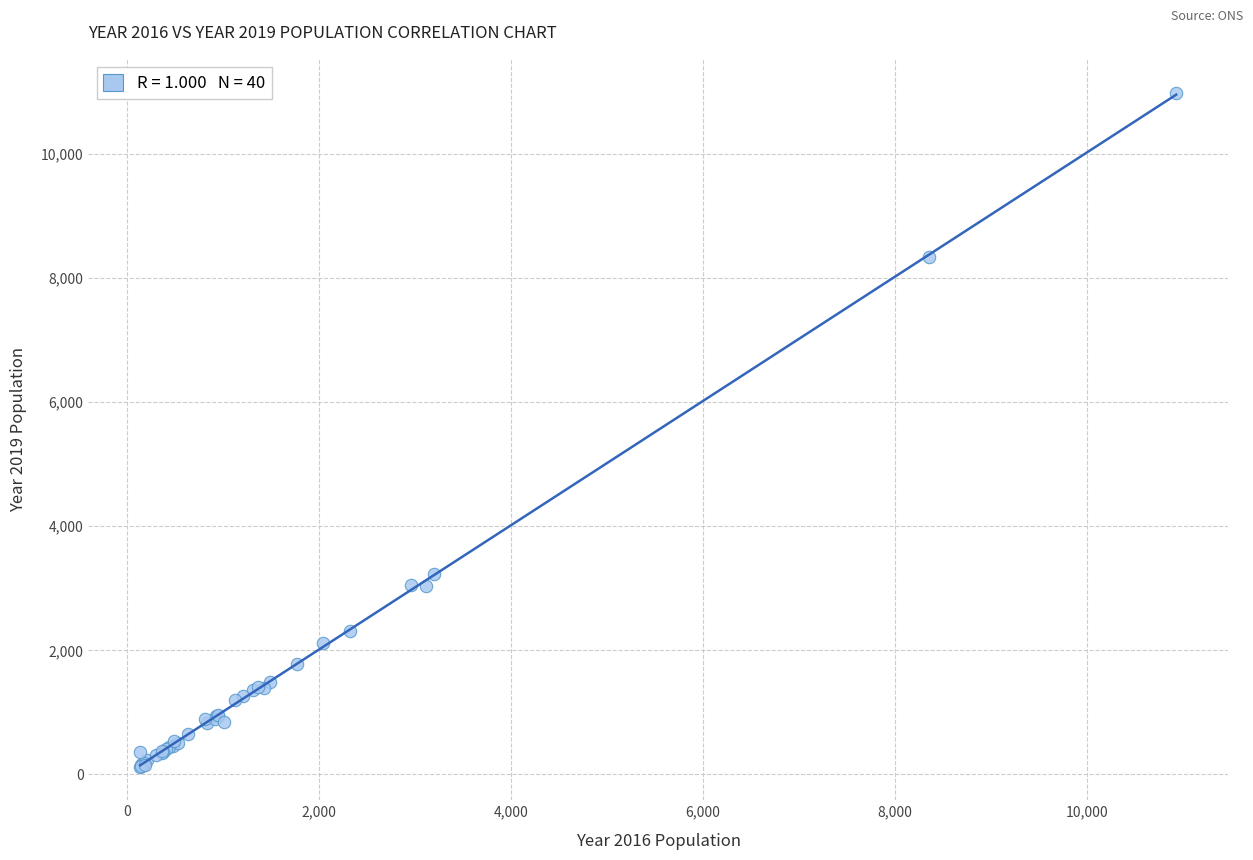

What Y value in the scatter plot is closest to 5559?

3233